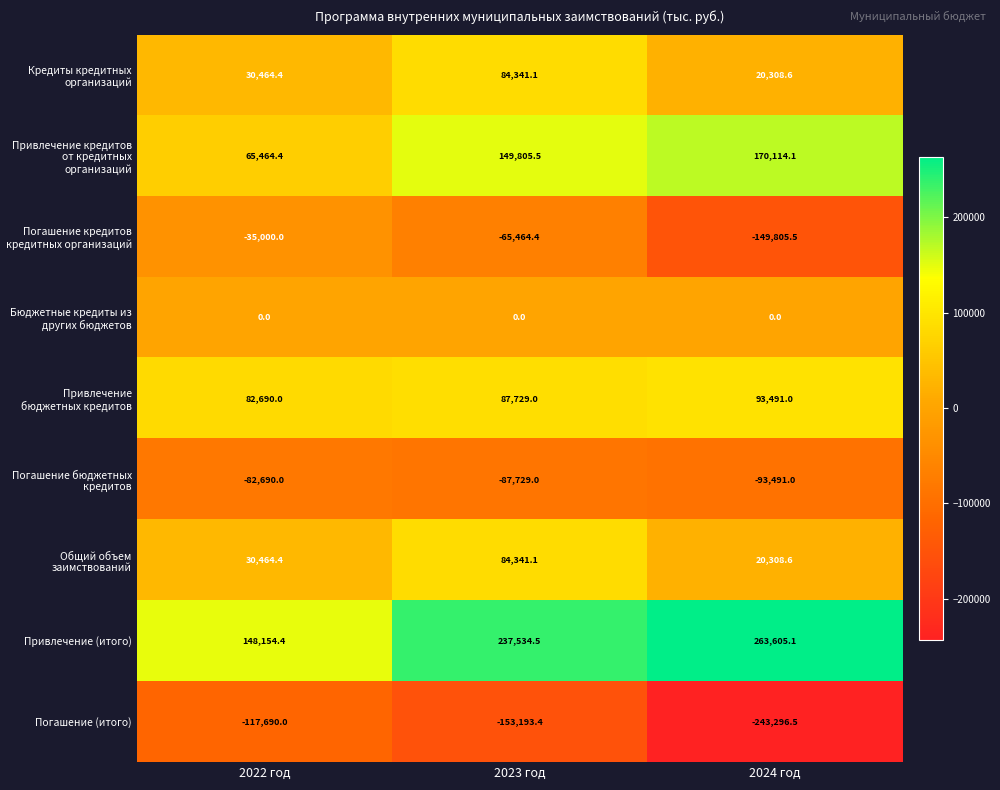

Rank the categories by Привлечение кредитов от кредитных организаций value from lowest to highest.

2022 год, 2023 год, 2024 год